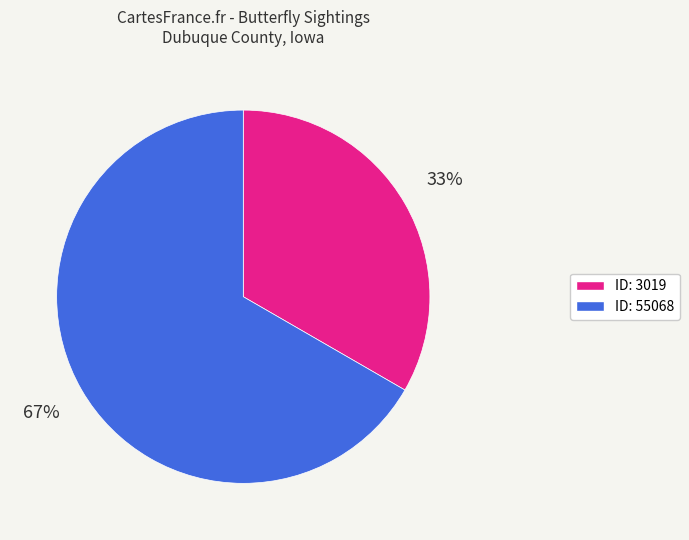

Approximately how many times larger is the value at ID: 3019 compared to ID: 55068?

0.5